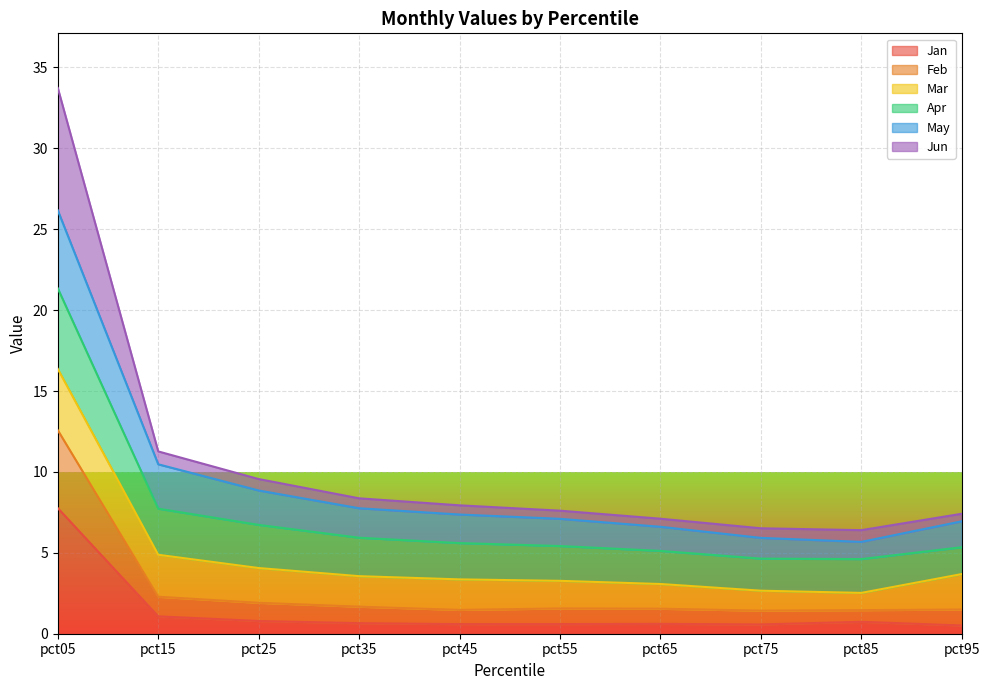

What is the total value across all series at pct05?

33.7